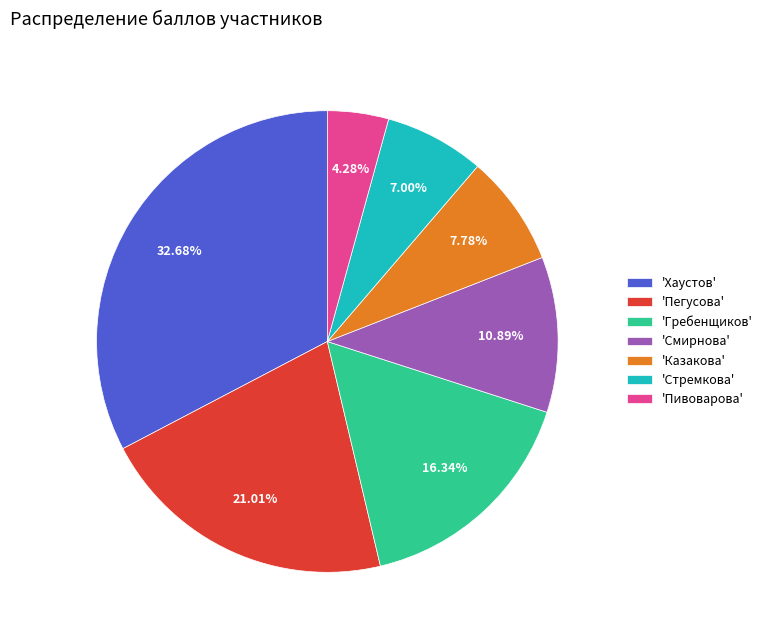

Combined, do 'Стремкова' and 'Пегусова' account for over 50%?

No